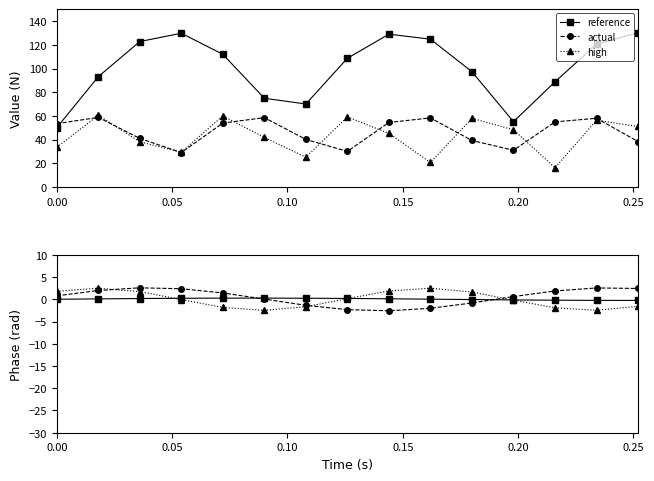

What is the minimum value for reference?

50.2